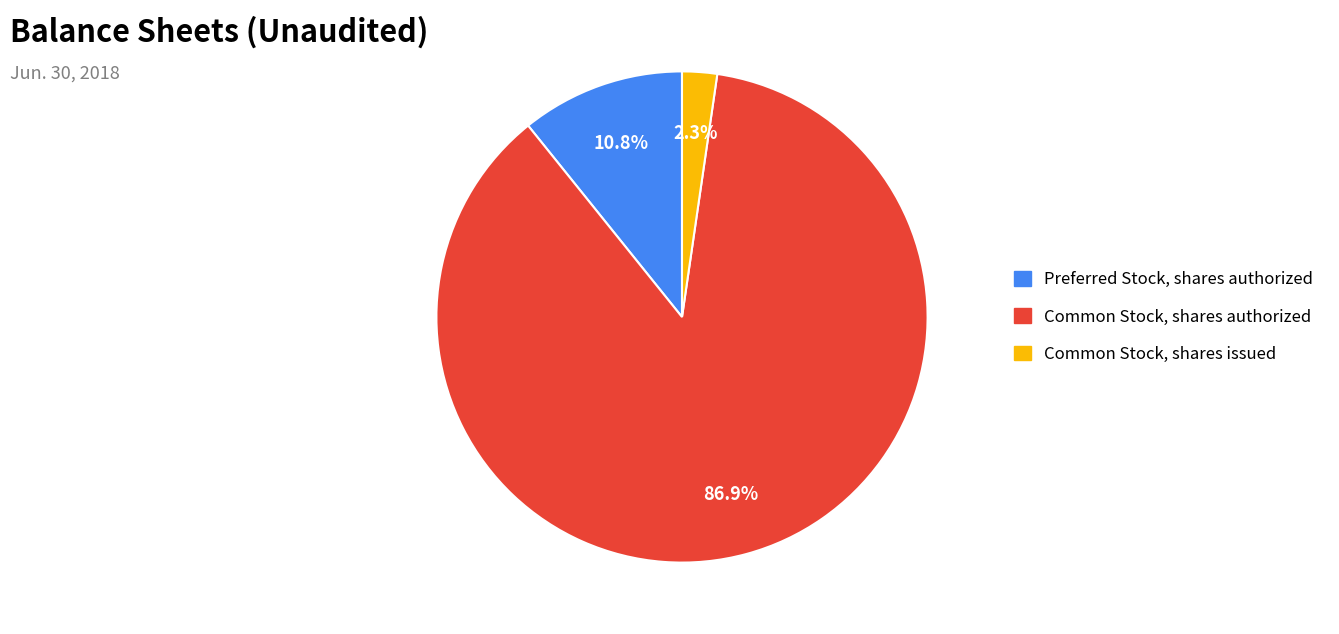

To the nearest percent, what portion does Common Stock, shares authorized represent?

87%